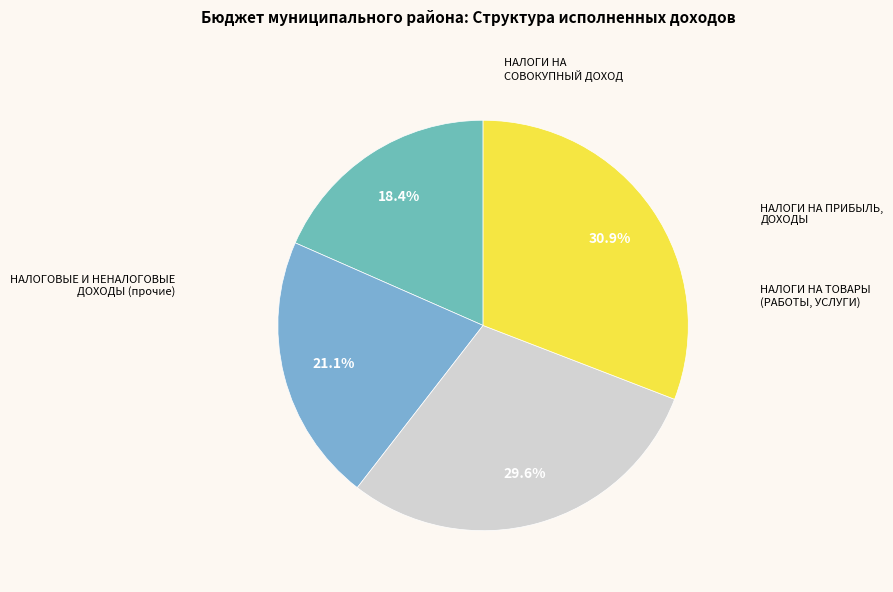

Count the number of slices in the pie.

4